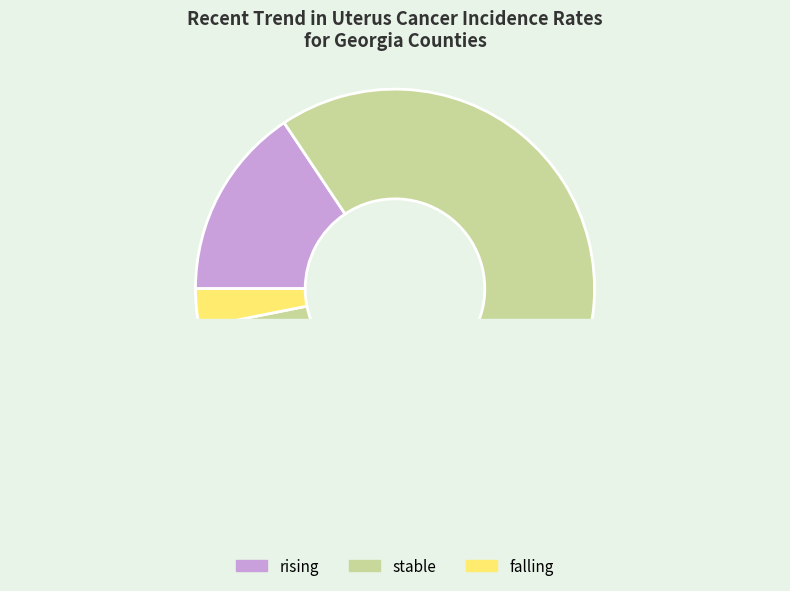

To the nearest percent, what portion does stable represent?

81%